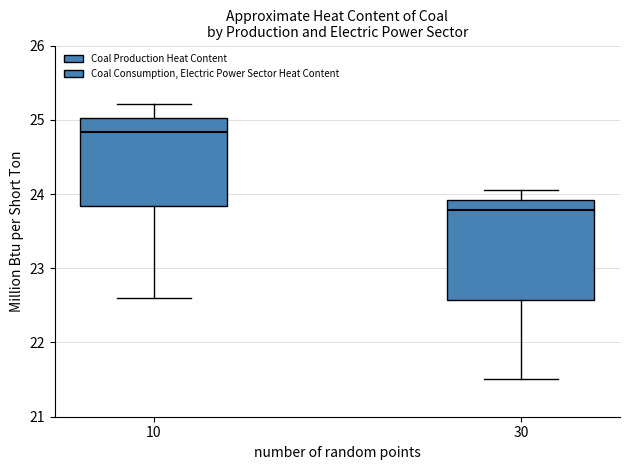

Comparing the boxes themselves (not the whiskers), which one is the tallest?

30